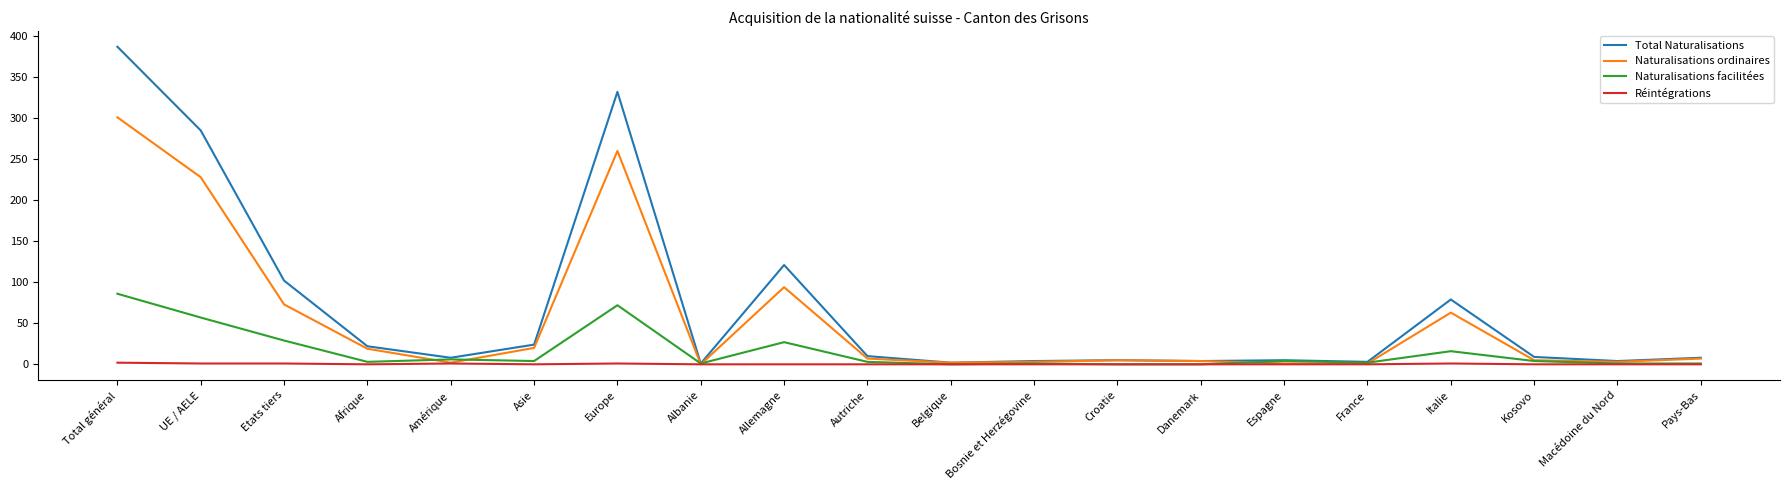

What is the approximate value of Naturalisations facilitées at UE / AELE?

57